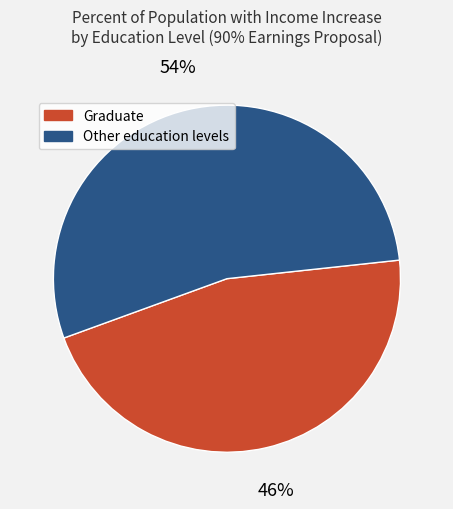

To the nearest percent, what is the average slice percentage?

50%